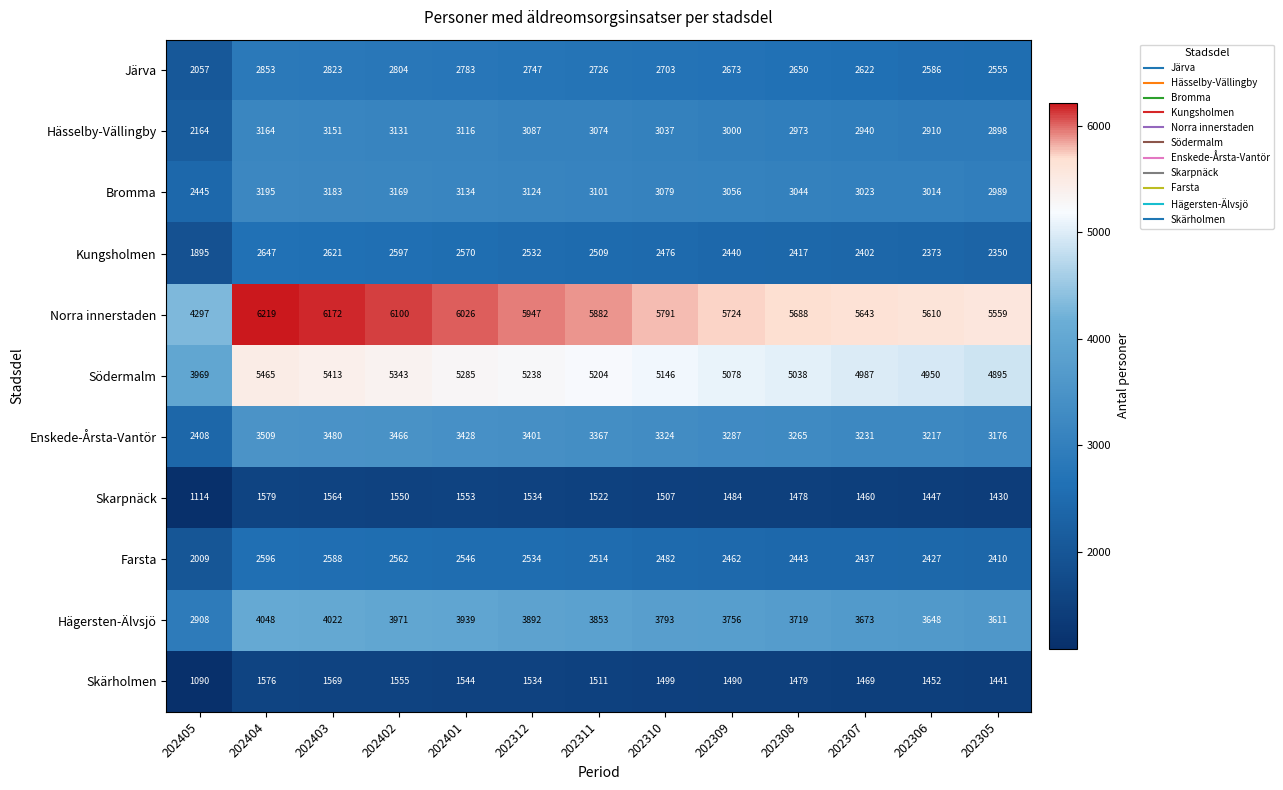

At how many categories does at least one series exceed 3311?

13